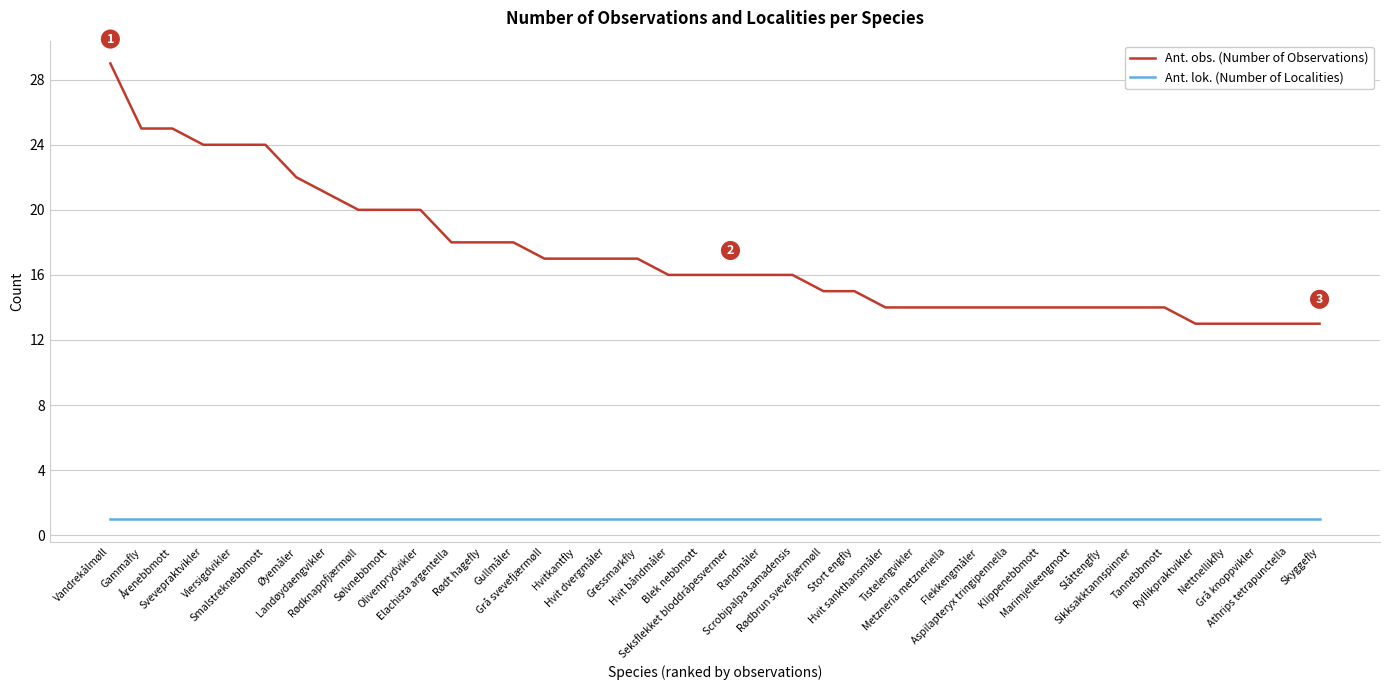

What is the difference between the maximum and minimum values in the Ant. obs. (Number of Observations) series?

16